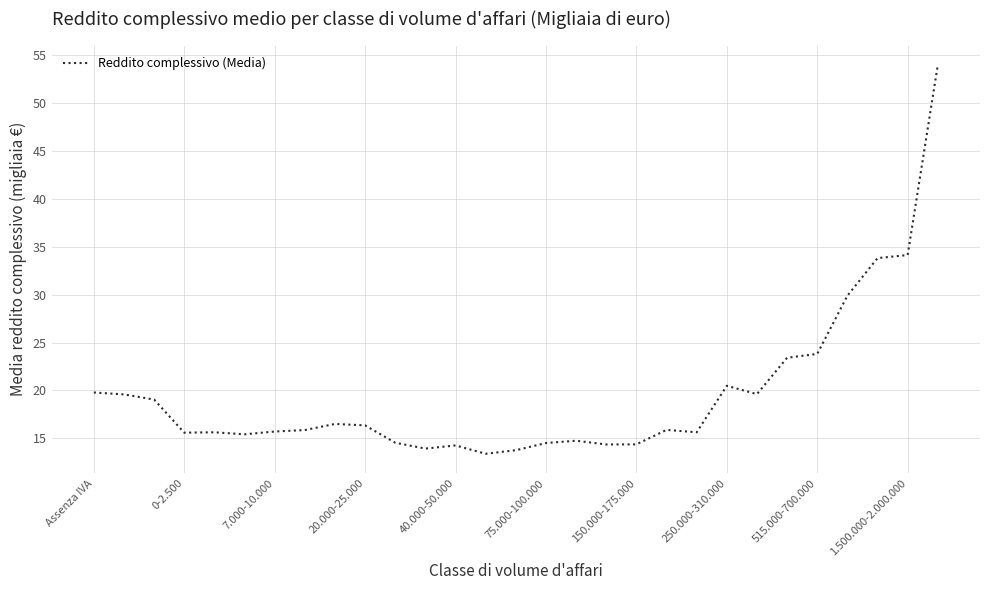

What is the smallest value displayed?

13.4